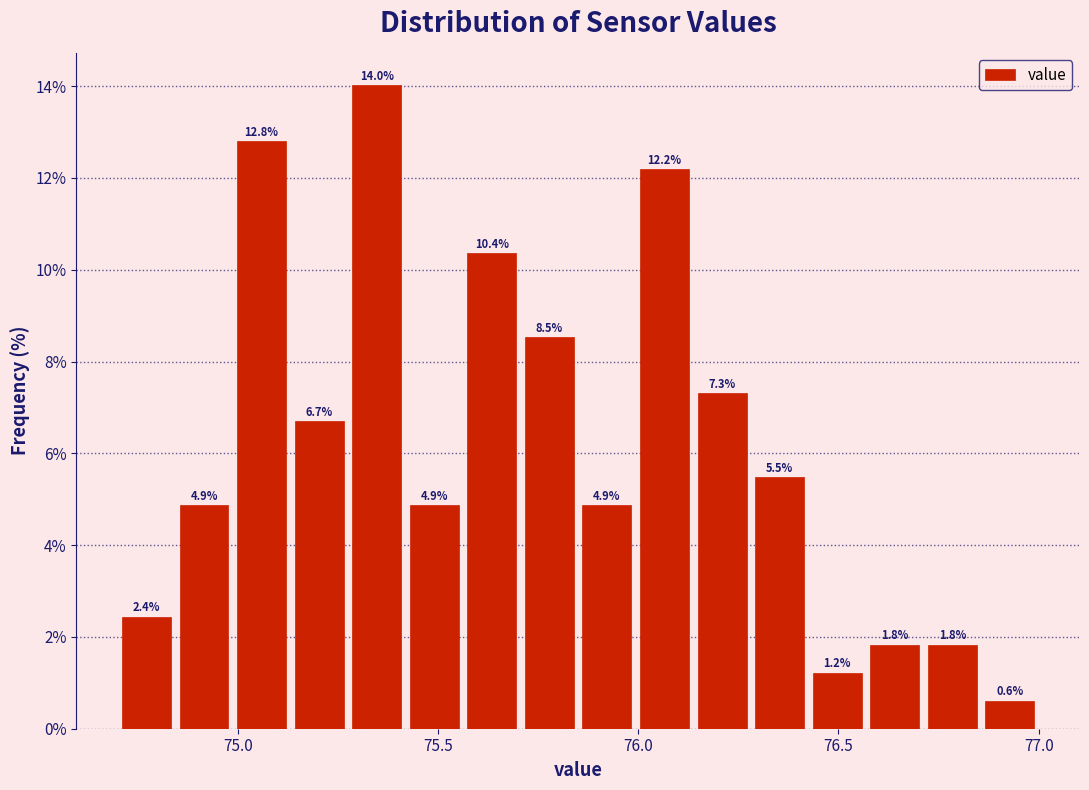

Read against the x-axis, roughly where is the centre of the tallest bar?

75.35